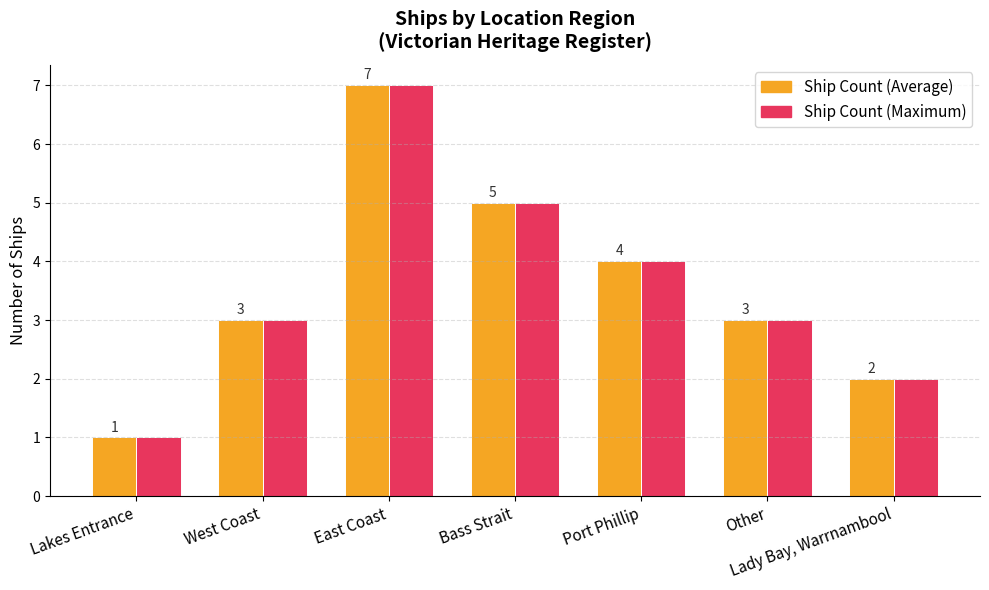

What is the total value across all series at Port Phillip?

8